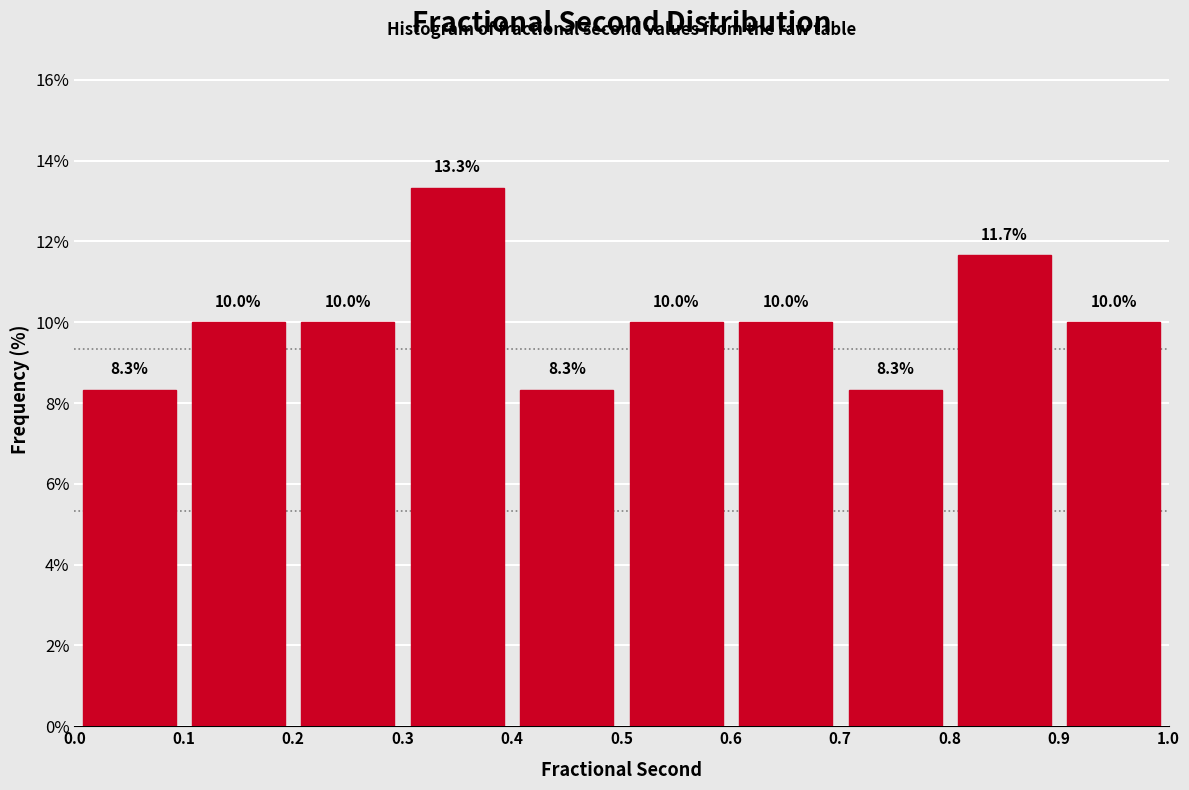

Over which range of the x-axis is the bar tallest?

0.3 to 0.4